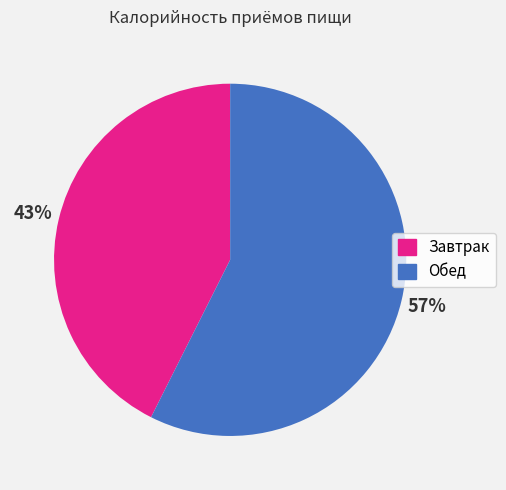

What is the smallest slice in the pie chart?

Завтрак